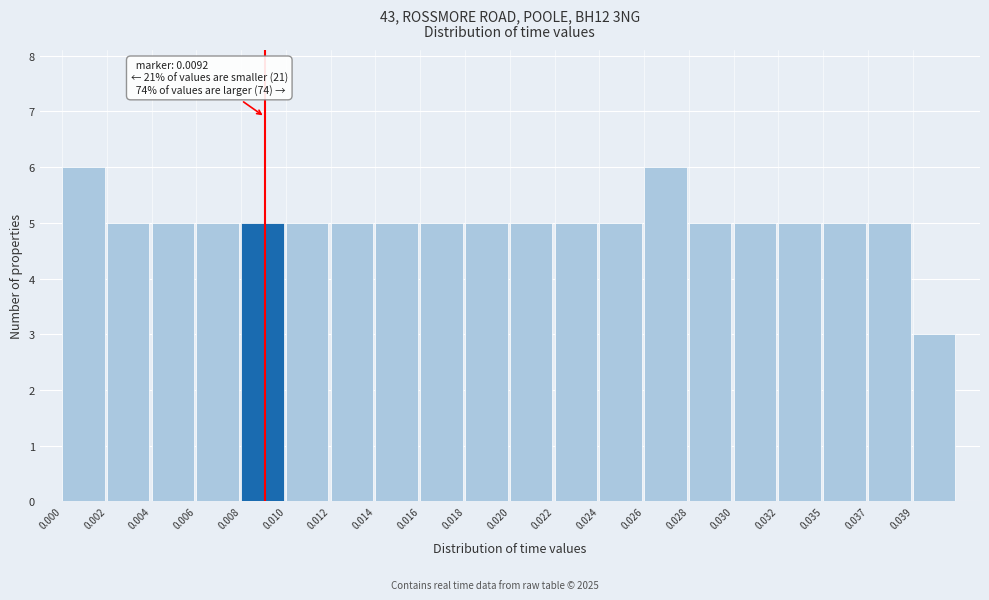

Reading right to left, what are all the values shown in this chart?

0.039=3	0.037=5	0.035=5	0.032=5	0.030=5	0.028=5	0.026=6	0.024=5	0.022=5	0.020=5	0.018=5	0.016=5	0.014=5	0.012=5	0.010=5	0.008=5	0.006=5	0.004=5	0.002=5	0.000=6